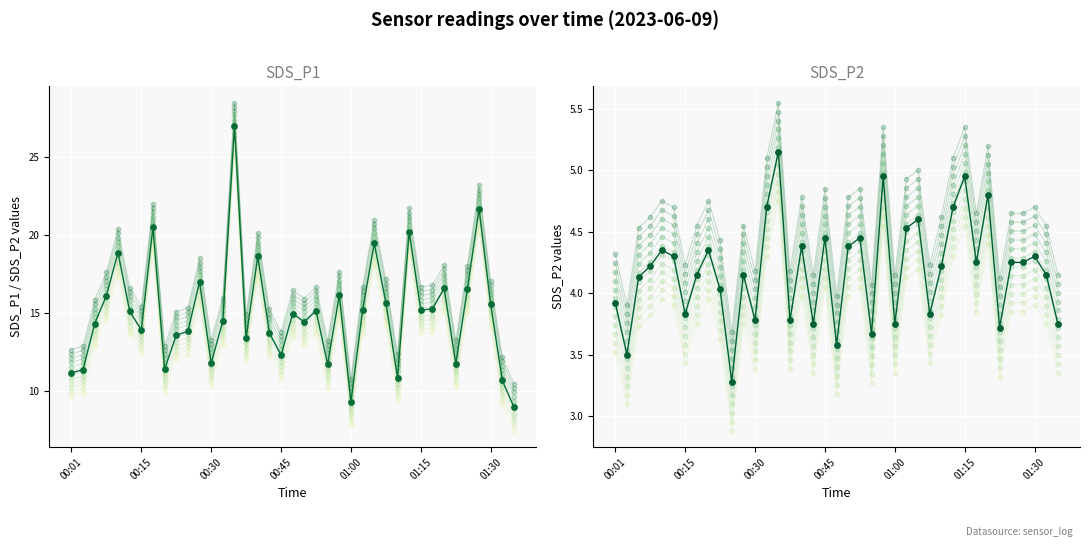

Which series contains the highest Y value?

SDS_P1